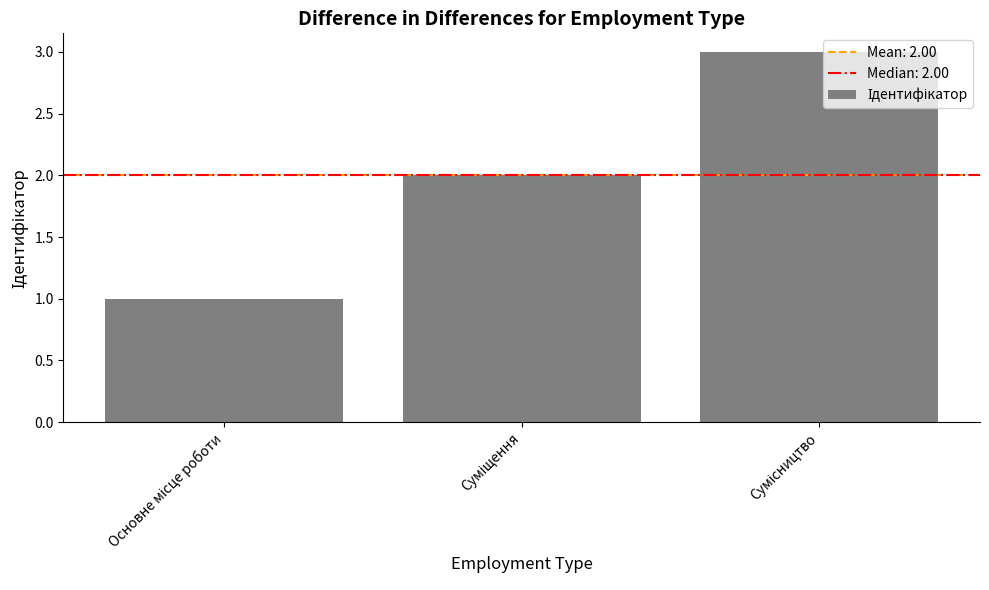

What is the sum of all values?

6